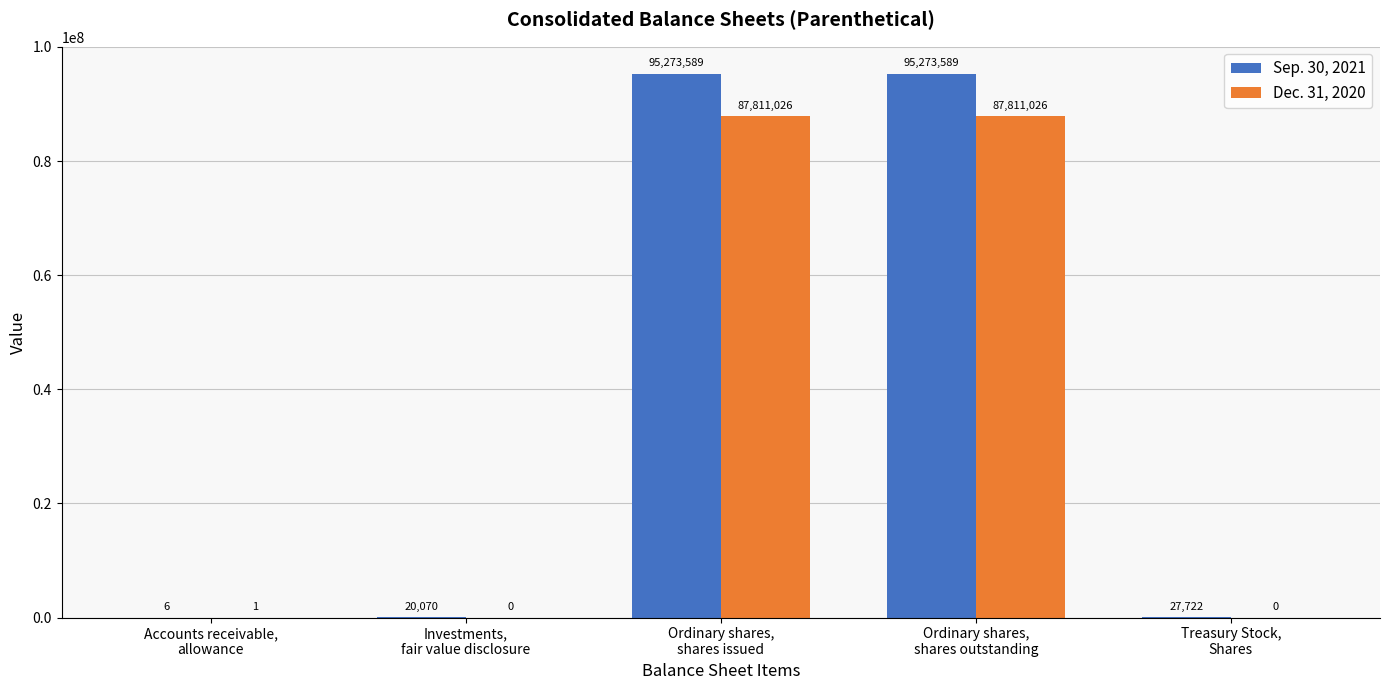

What is the greatest value displayed?

95273589